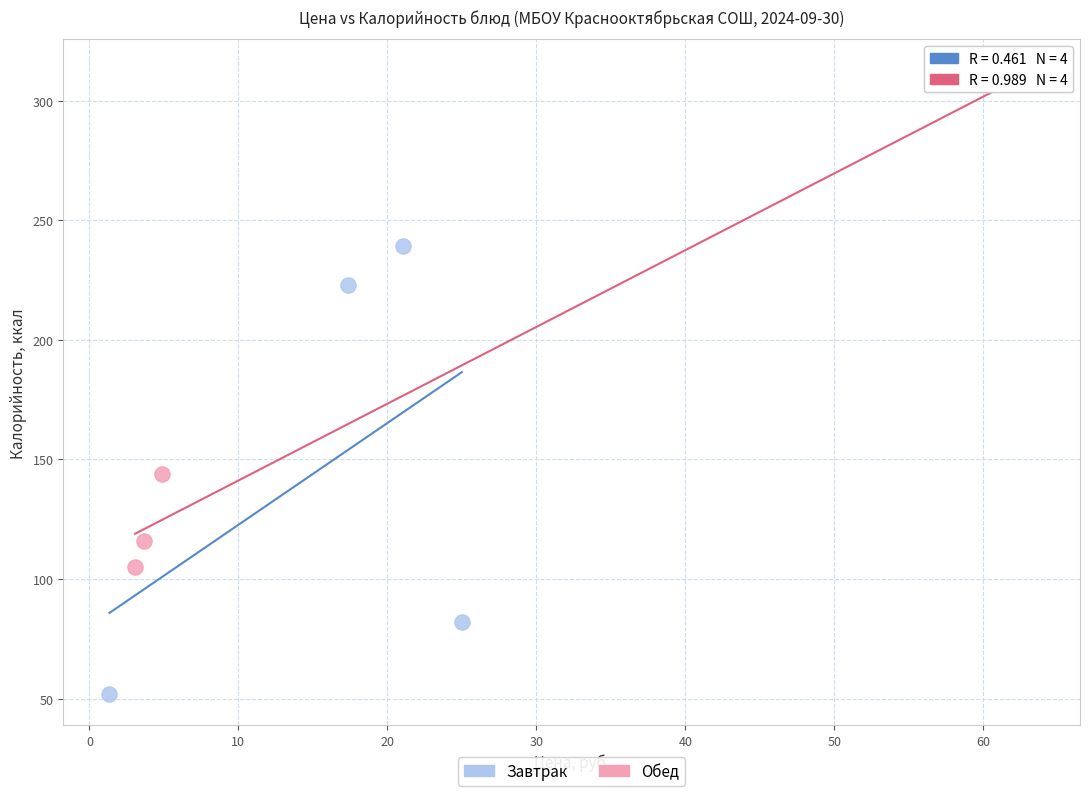

Which series has the largest Y range (max minus min)?

Обед